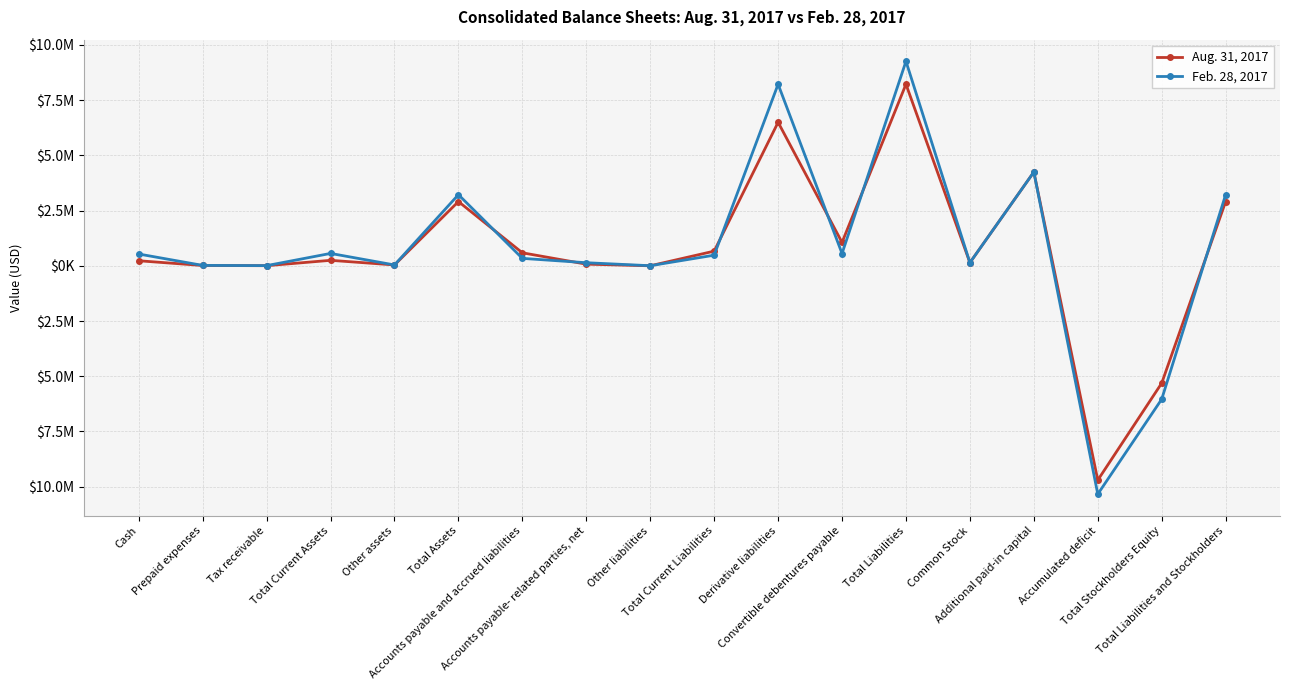

Does the chart display data point markers on the line(s)?

Yes